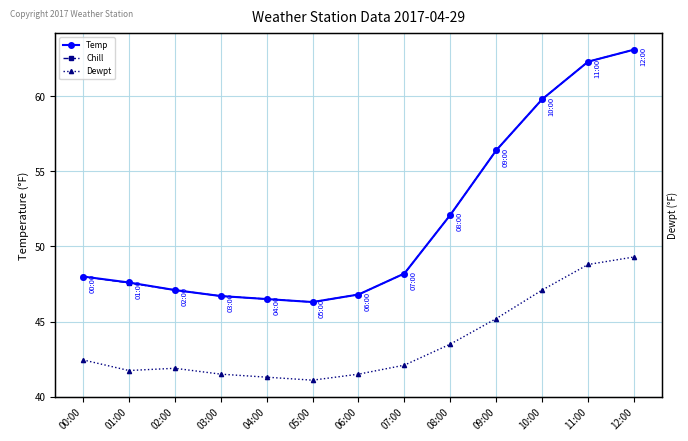

True or false: Temp and Chill cross at least once.

False